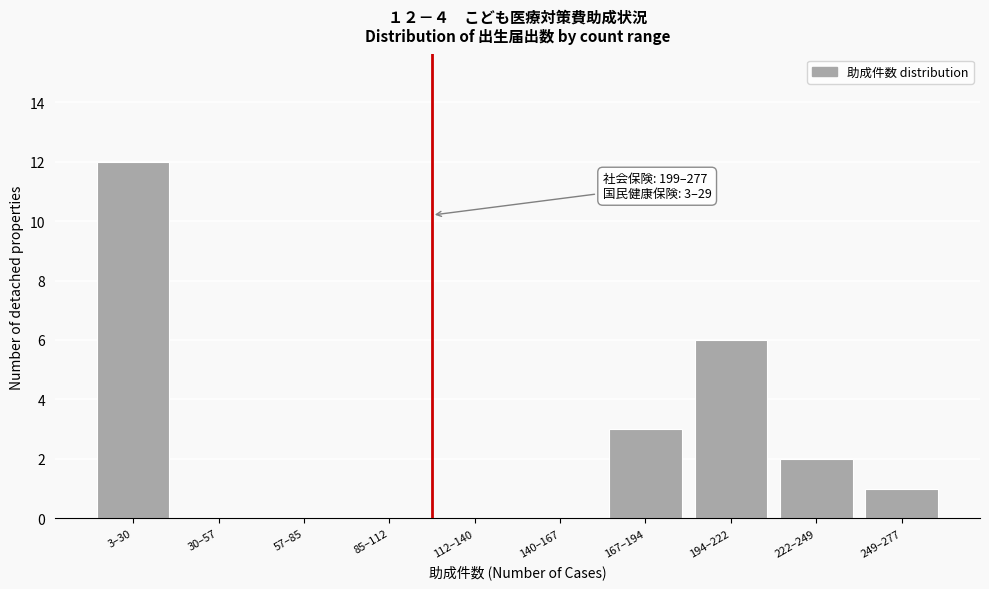

Reading left to right, what are all the values shown in this chart?

3–30=12	30–57=0	57–85=0	85–112=0	112–140=0	140–167=0	167–194=3	194–222=6	222–249=2	249–277=1